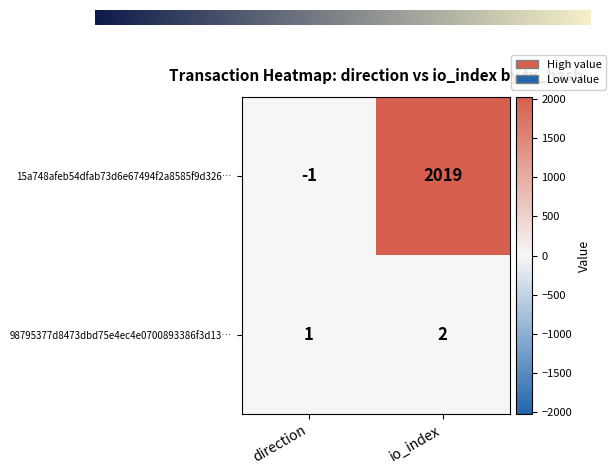

Which series has the widest spread of values?

15a748afeb54dfab73d6e67494f2a8585f9d326…